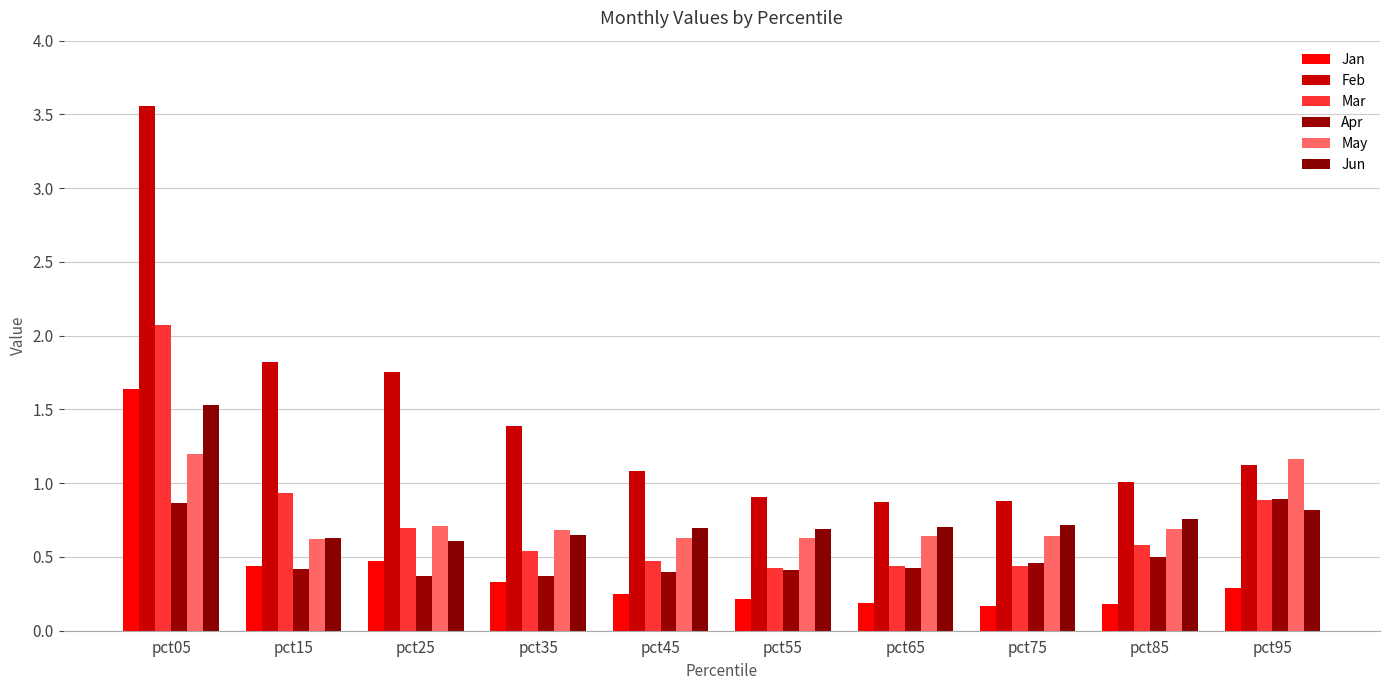

Which series has the largest total across all categories?

Feb